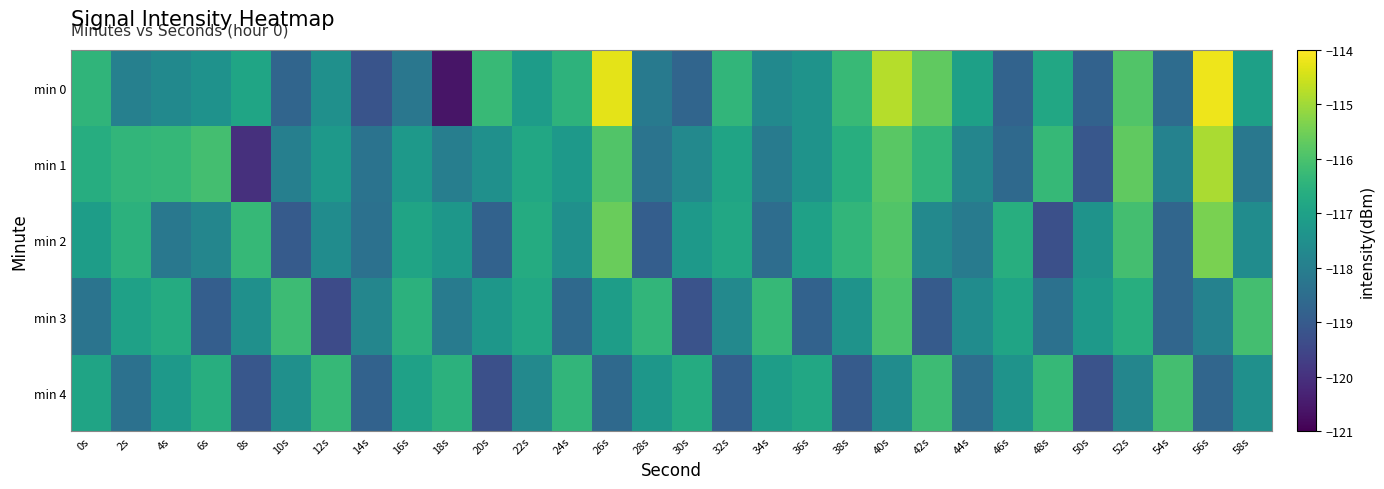

Rank the series by their maximum value, from highest to lowest.

min 0, min 1, min 2, min 3, min 4